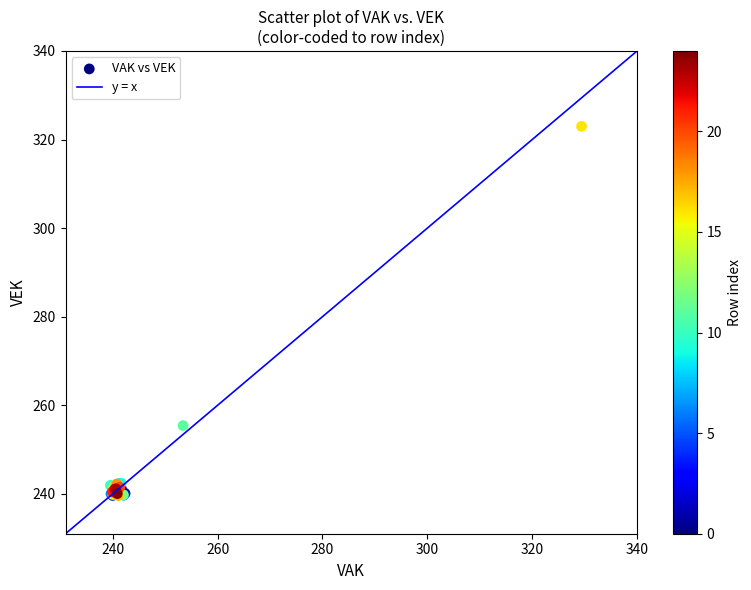

What Y value in the scatter plot is closest to 281?

255.4